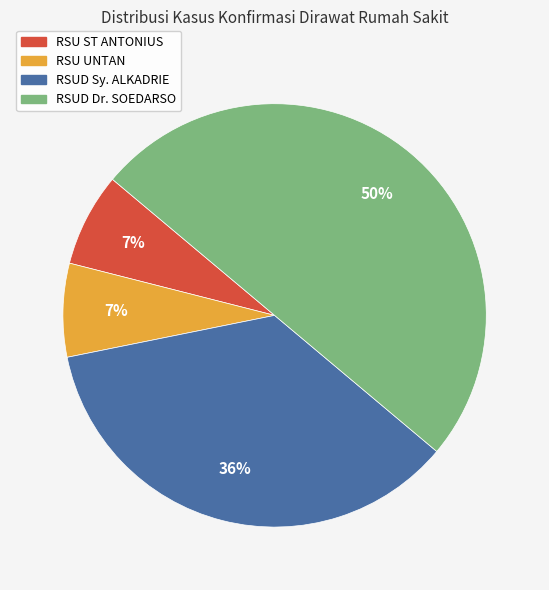

True or false: RSU ST ANTONIUS accounts for 7% of the total.

True